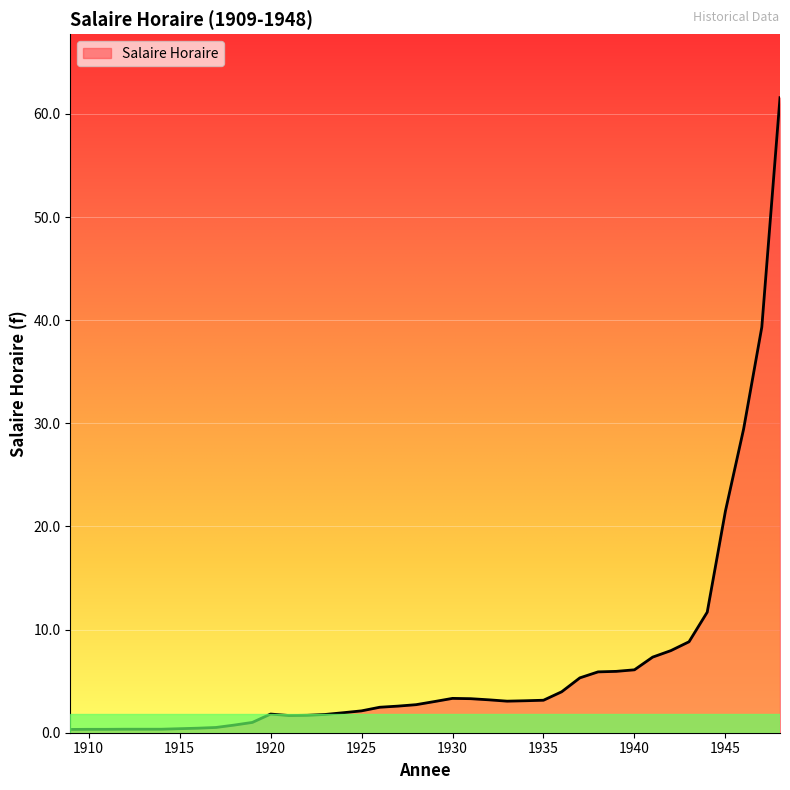

What is the maximum value shown in the chart?

61.6